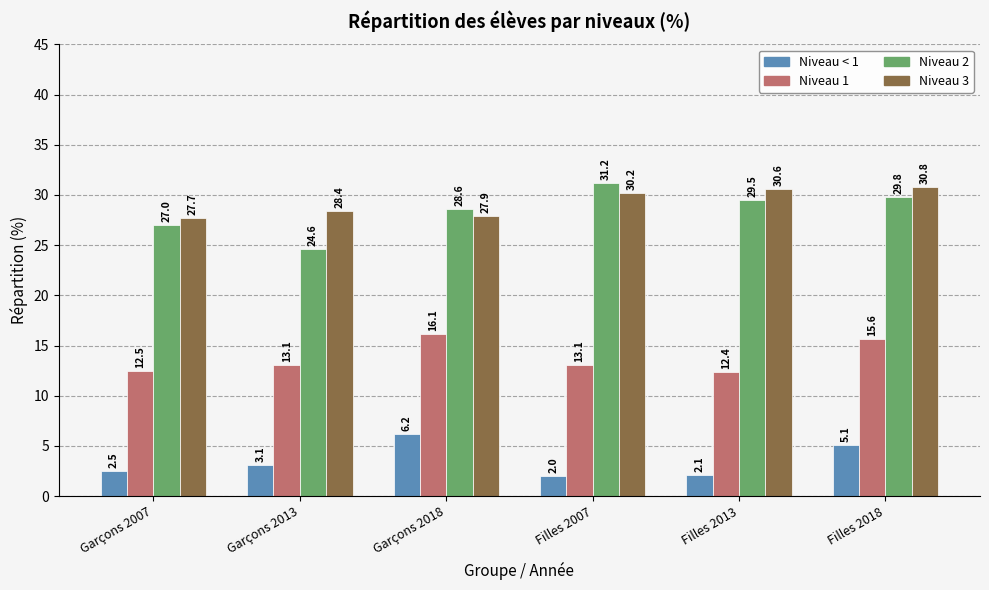

How many bars are there in each group?

4